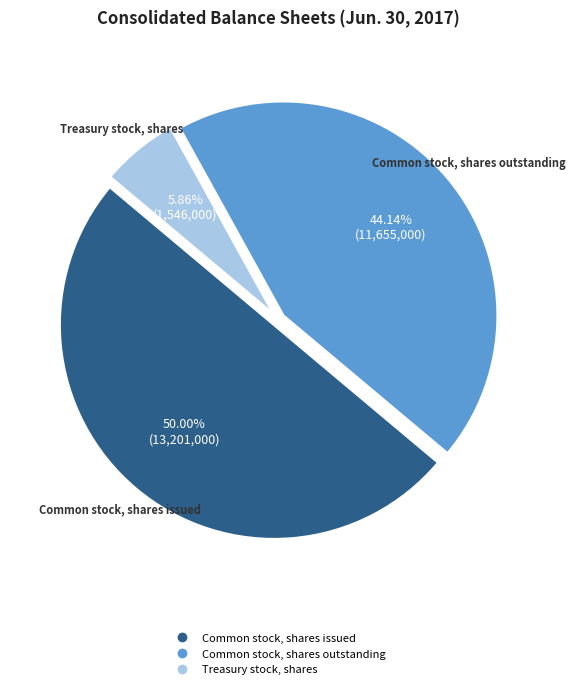

Is Common stock, shares outstanding the majority of the pie?

No